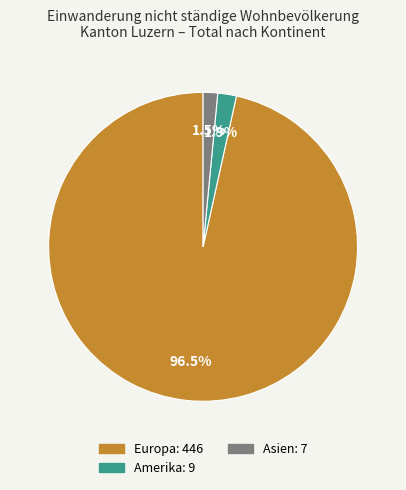

Is there a majority slice in this chart?

Yes